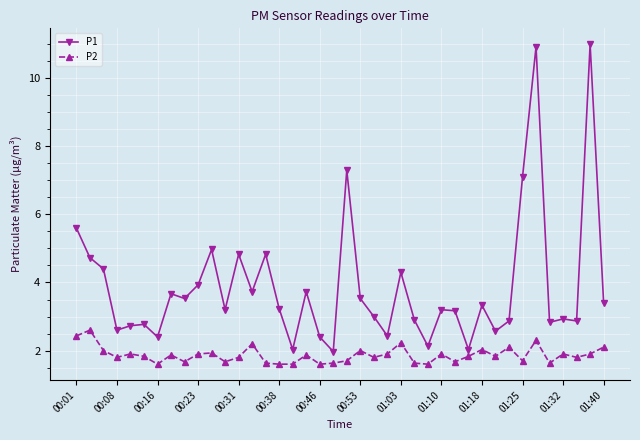

What is the sum of all P1 values?

155.1